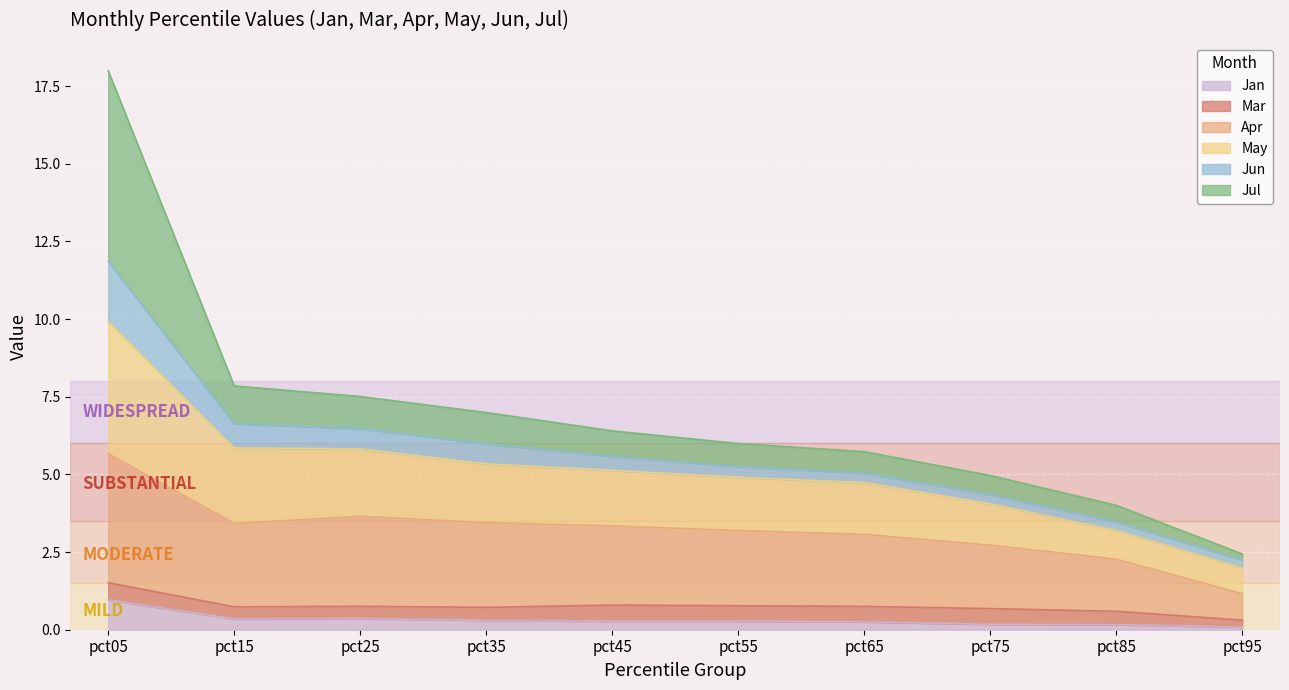

At how many categories does at least one series exceed 10?

1